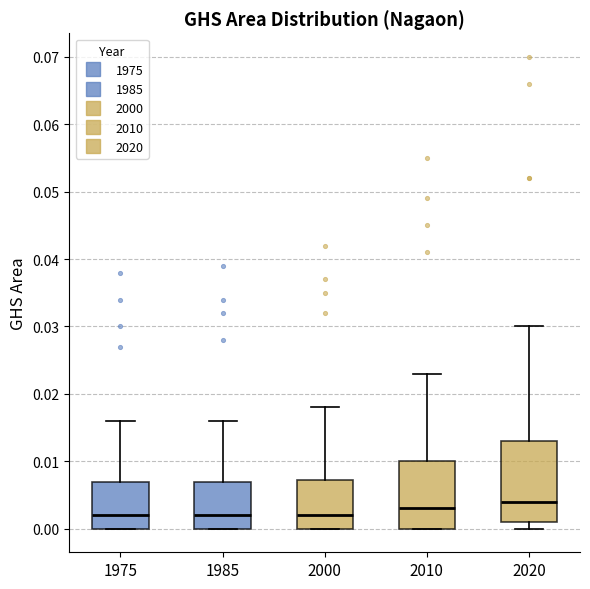

Reading left to right, transcribe this box plot: for each box, give where its median line is, the range the box spans, and where its two whiskers end, as read against the y-axis. The values are not printed on the chart, so give them approximately, as read against the axis.

1975: median 0.002, box 0.000 to 0.007, whiskers 0.000 to 0.016
1985: median 0.002, box 0.000 to 0.007, whiskers 0.000 to 0.016
2000: median 0.002, box 0.000 to 0.007, whiskers 0.000 to 0.018
2010: median 0.003, box 0.000 to 0.010, whiskers 0.000 to 0.023
2020: median 0.004, box 0.001 to 0.013, whiskers 0.000 to 0.030